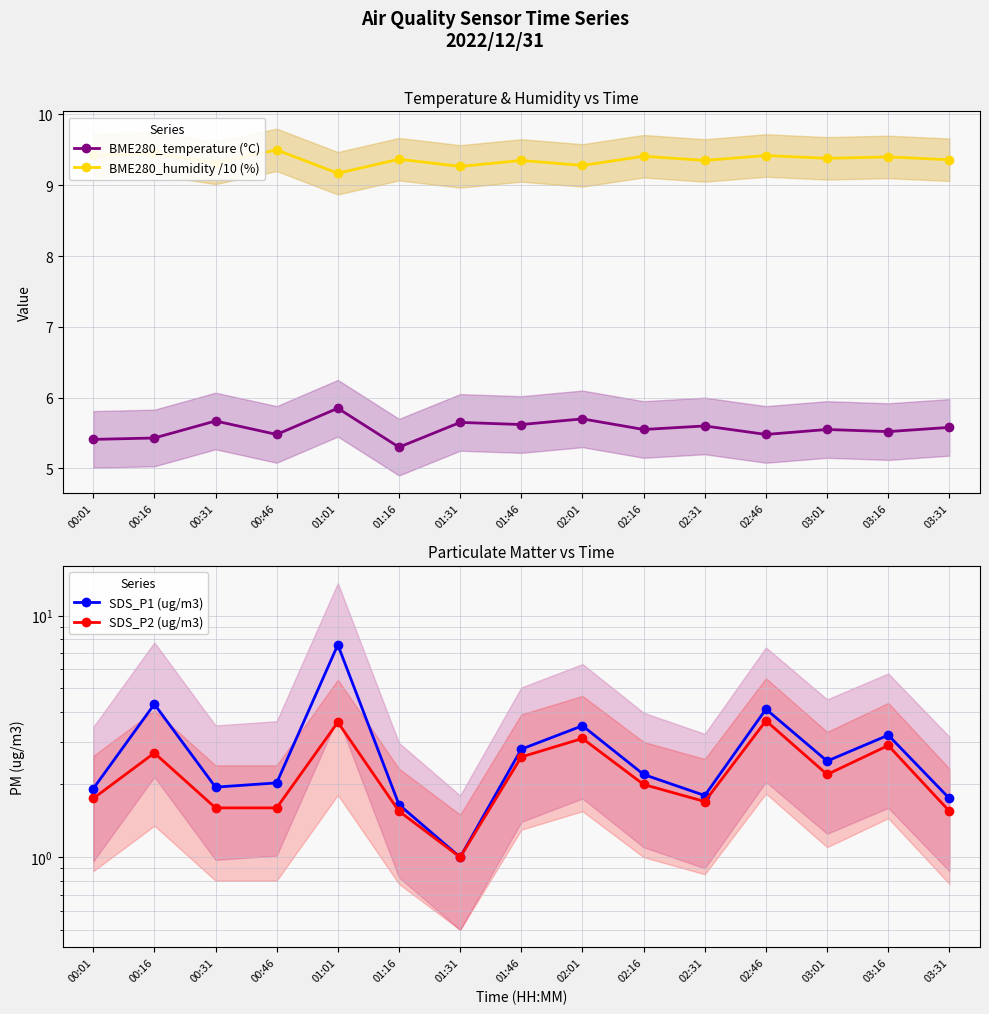

How many distinct data groups are displayed?

4